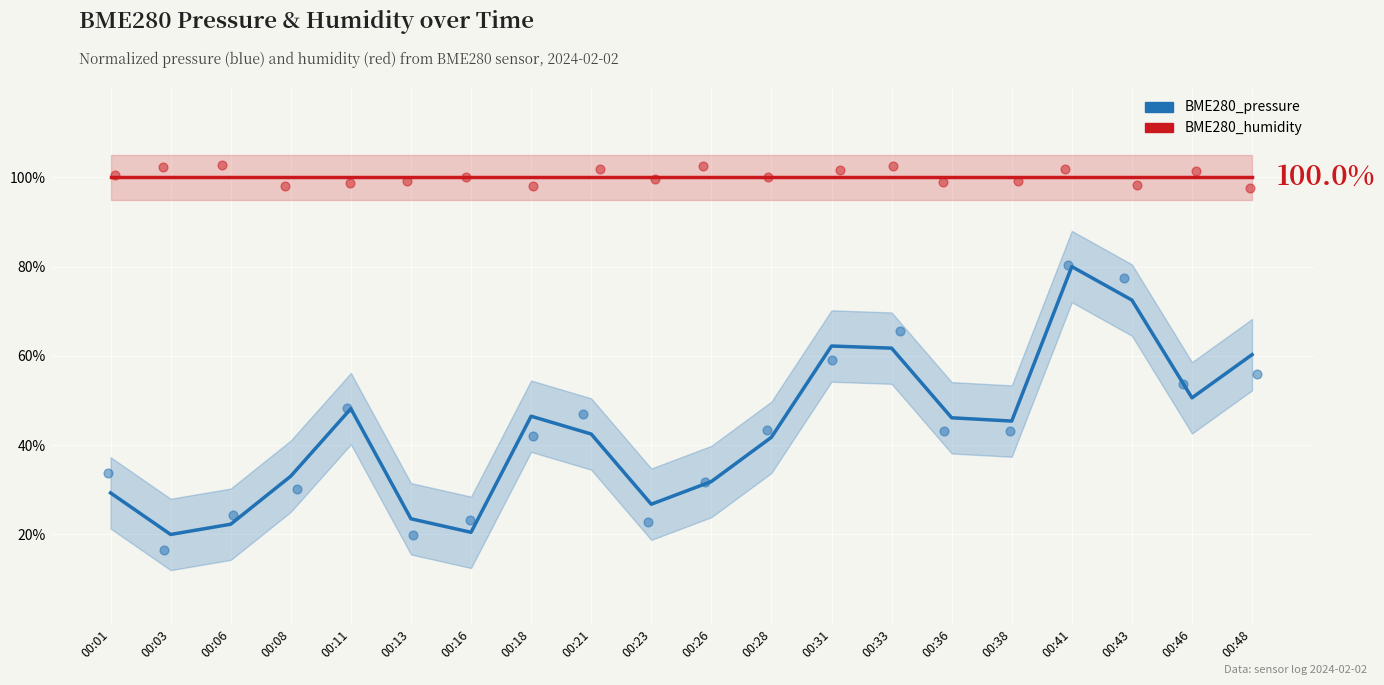

Which series reaches the minimum Y coordinate?

BME280_pressure